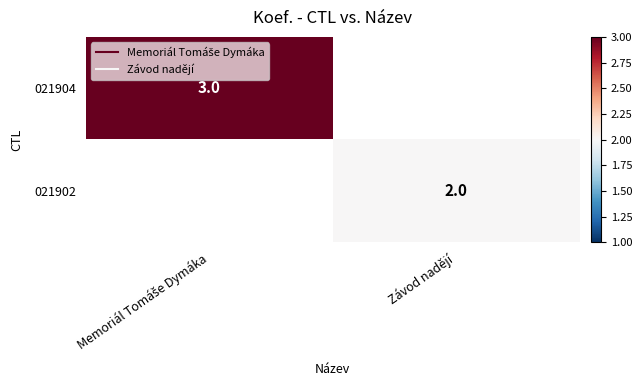

What is the highest value of the 021904 series?

3.0